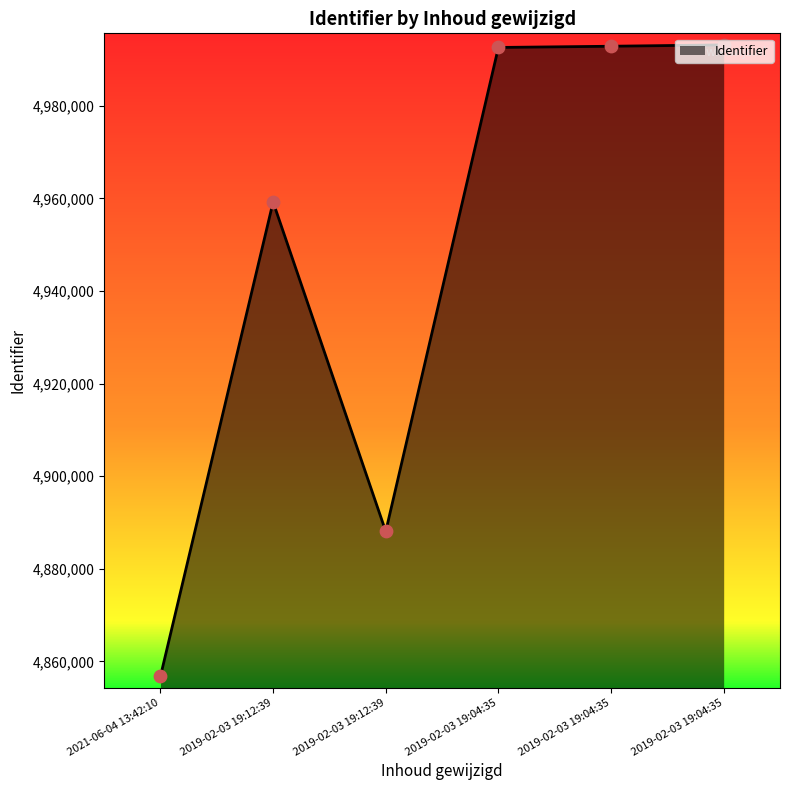

Which has a higher value, 2019-02-03 19:12:39 or 2019-02-03 19:04:35?

2019-02-03 19:04:35